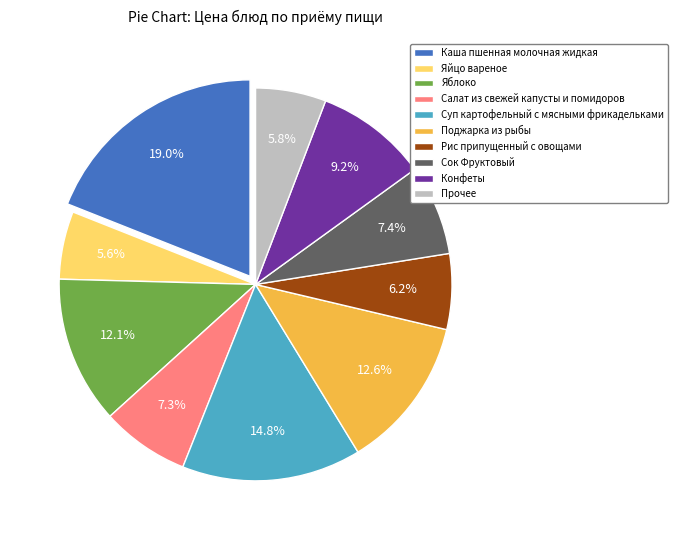

Combined, do Каша пшенная молочная жидкая and Прочее account for over 50%?

No